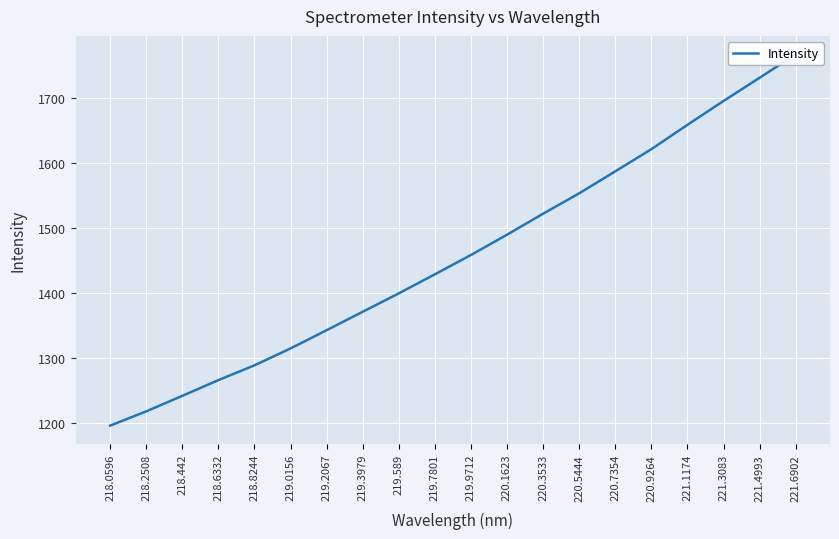

What is the label of the 6th point from the right?

220.7354